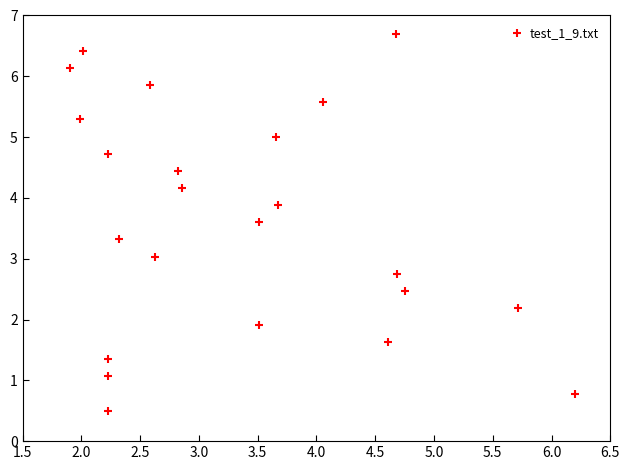

What is the range of X values (max minus min)?

4.3